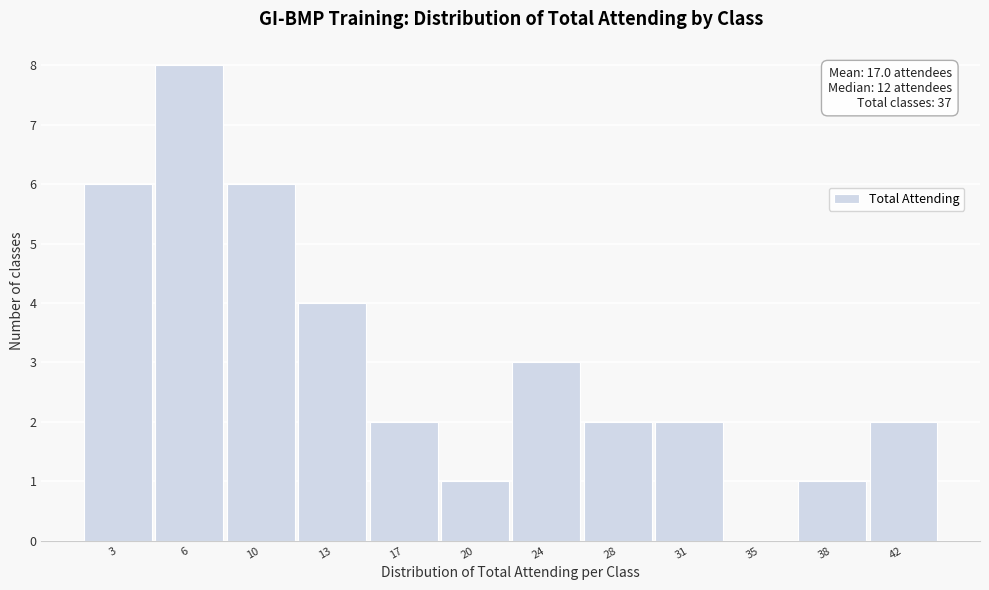

Reading left to right, extract all data points from this chart.

3=6	6=8	10=6	13=4	17=2	20=1	24=3	28=2	31=2	35=0	38=1	42=2